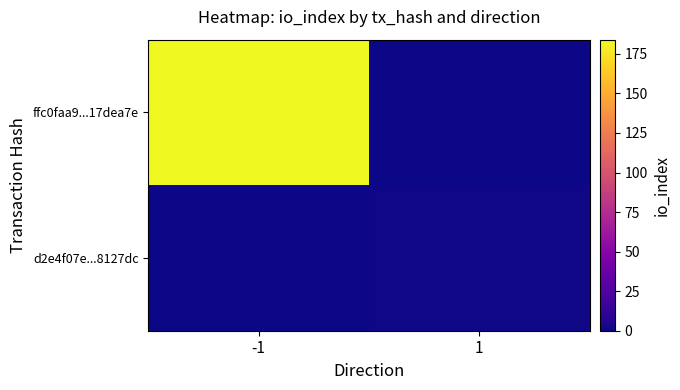

How many categories are shown in the chart?

2